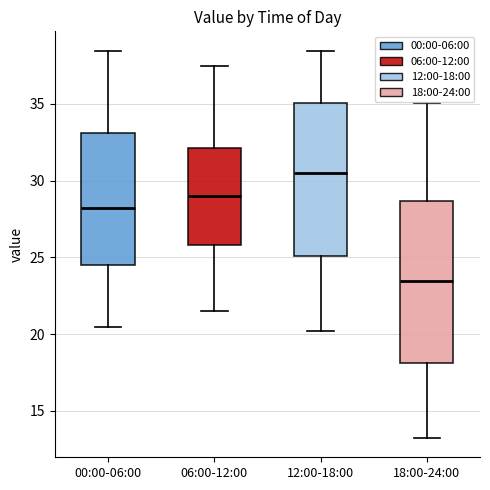

Reading left to right, read every box against the y-axis: the position of its median line, the range the box covers, and the ends of its whiskers. The values are not printed on the chart, so give them approximately, as read against the axis.

00:00-06:00: median 28.0, box 24.5 to 33.0, whiskers 20.5 to 38.5
06:00-12:00: median 29.0, box 26.0 to 32.0, whiskers 21.5 to 37.5
12:00-18:00: median 30.5, box 25.0 to 35.0, whiskers 20.0 to 38.5
18:00-24:00: median 23.5, box 18.0 to 28.5, whiskers 13.0 to 35.0